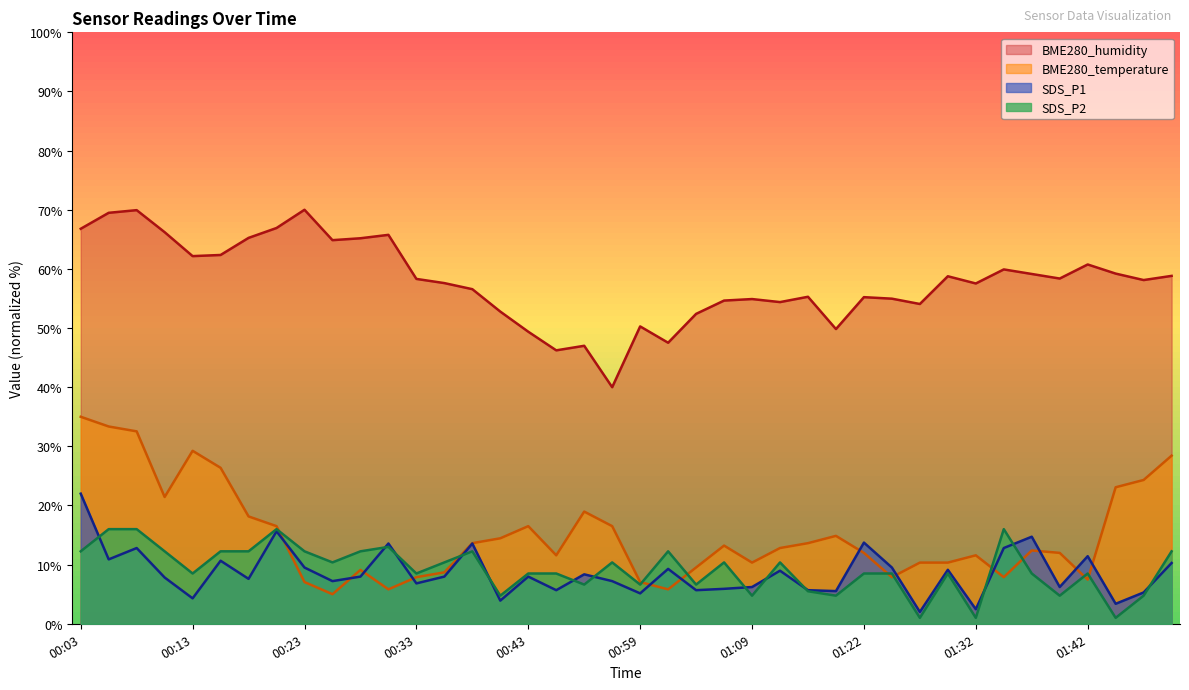

What is the label of the 24th point from the right?

00:43